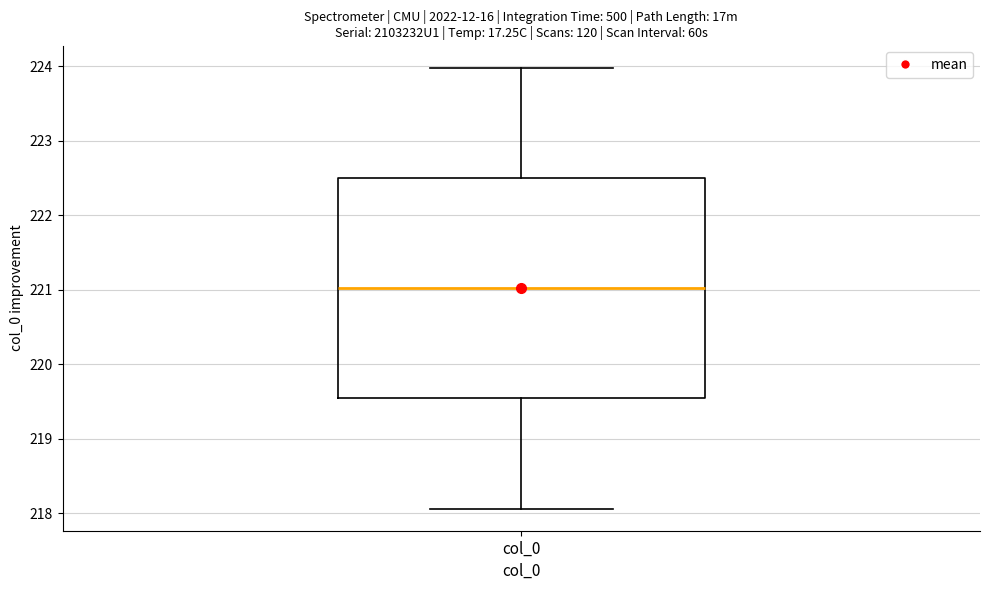

Transcribe this box plot: give where the median line is, the range the box spans, and where the two whiskers end, as read against the y-axis. The values are not printed on the chart, so give them approximately, as read against the axis.

median 221.0, box 219.5 to 222.5, whiskers 218.1 to 224.0